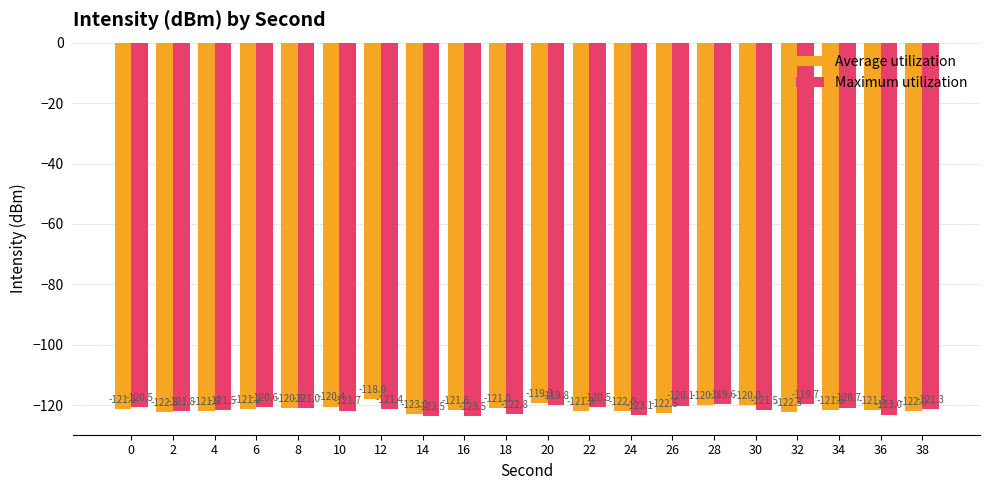

What is the value of the Average utilization bar at the 1st from the left?

-121.3